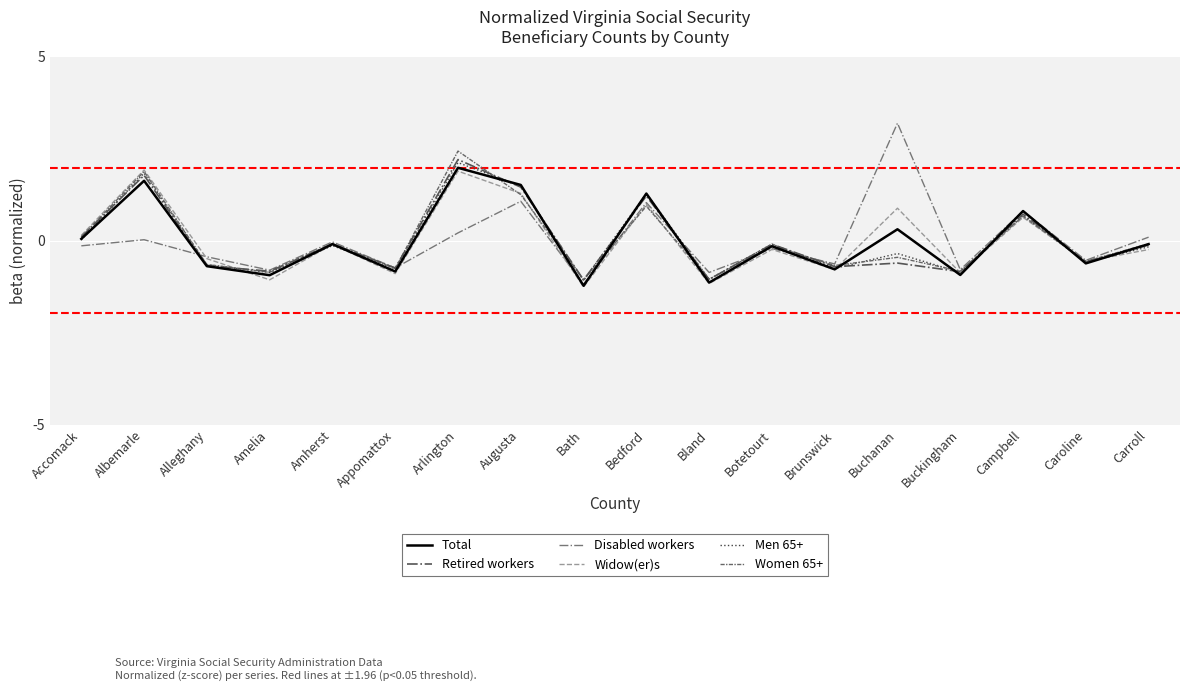

What is the maximum value for Disabled workers?

3.2